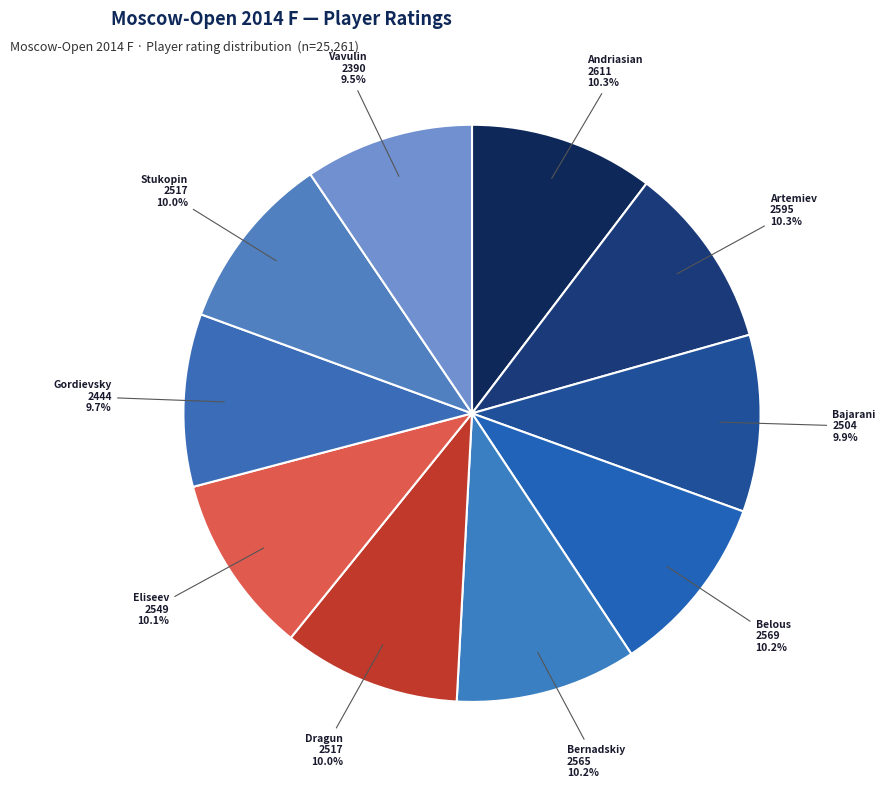

Does any single category account for the majority?

No